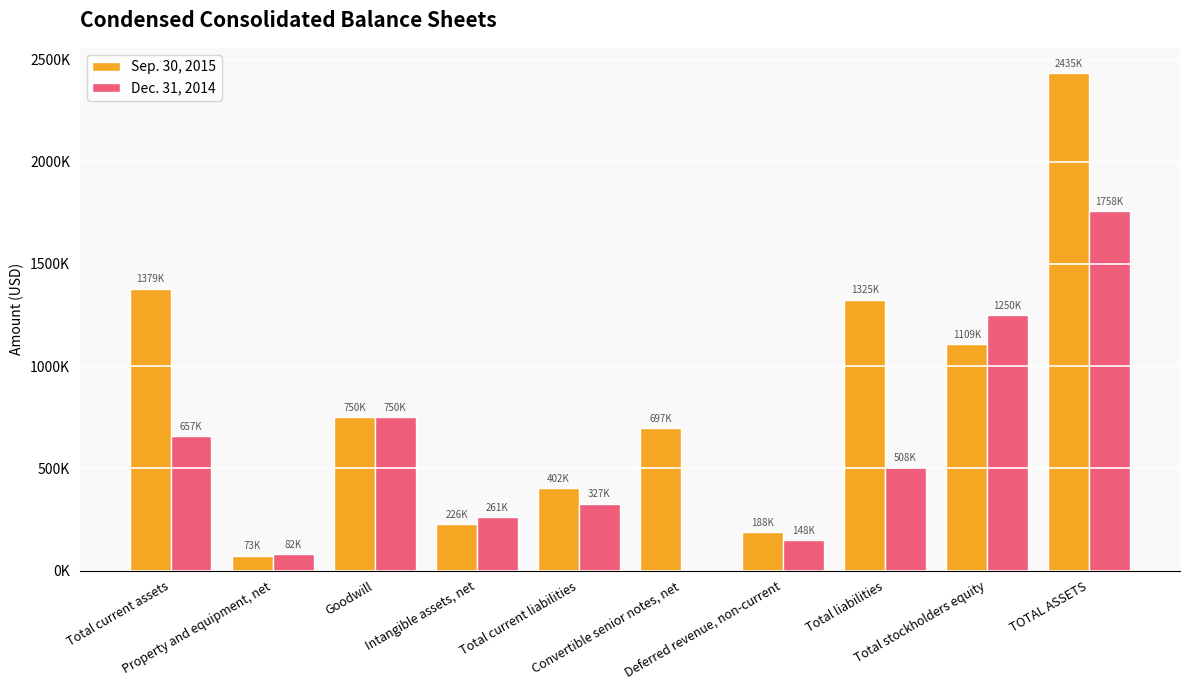

At which label does Sep. 30, 2015 reach its minimum?

Property and equipment, net